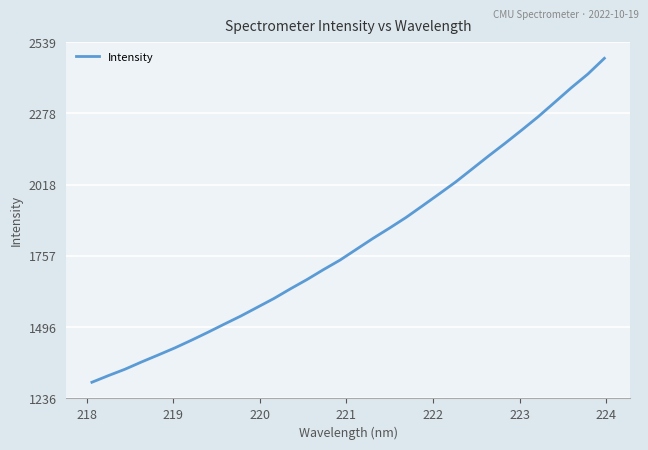

How many series are shown in this chart?

1